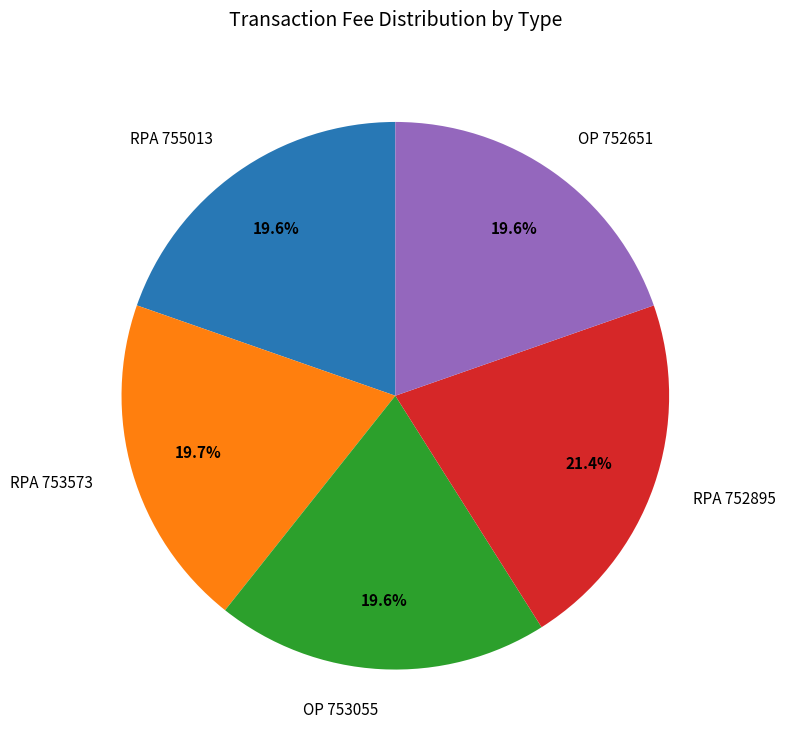

What percentage is NOT represented by RPA 752895?

78.6%